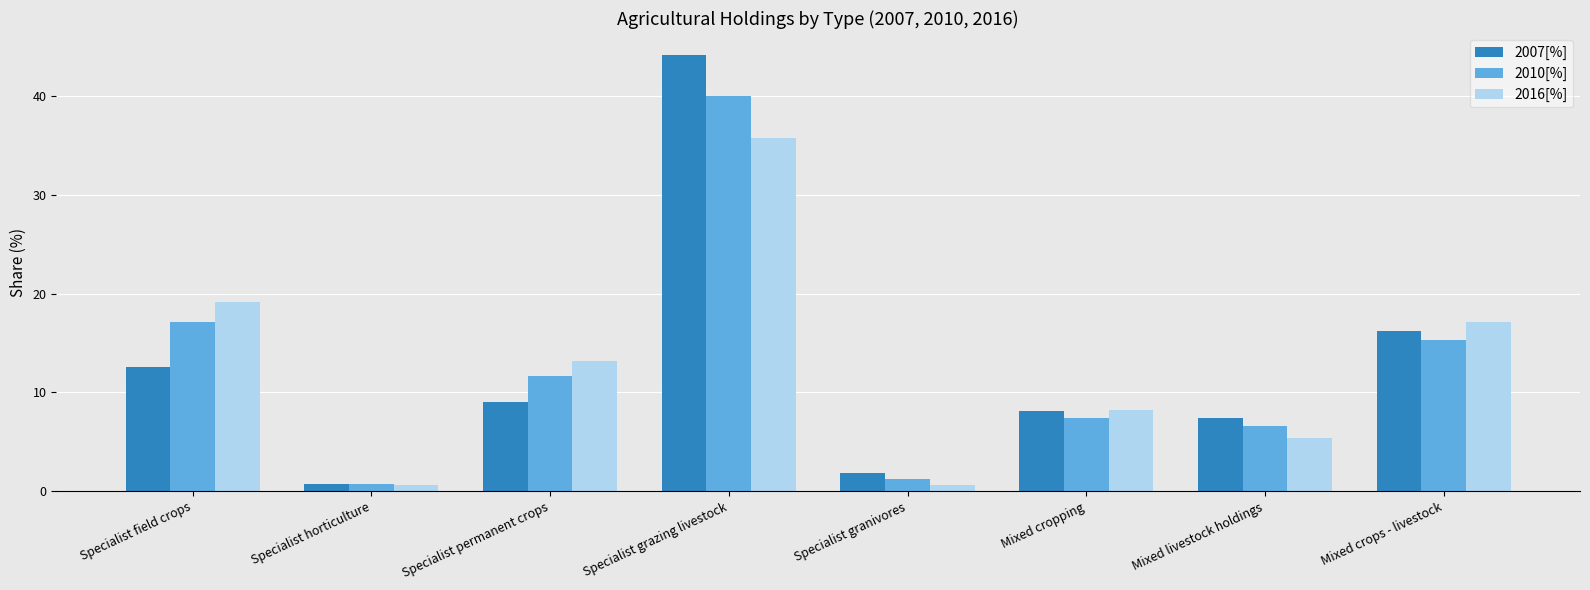

Is the value of 2007[%] at Specialist grazing livestock greater than the value of 2010[%] at Mixed cropping?

Yes